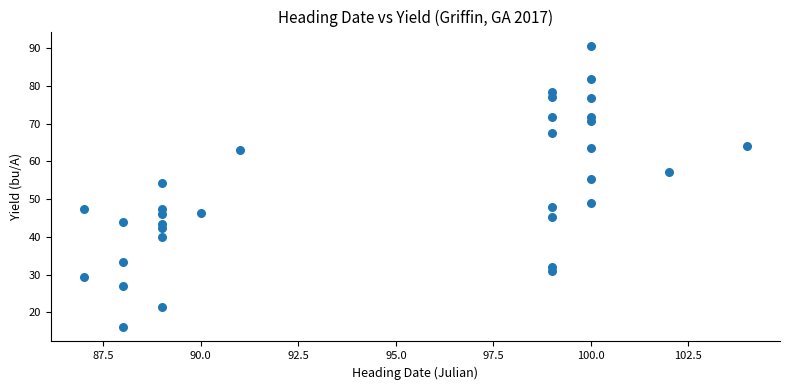

What is the range of X values (max minus min)?

17.0